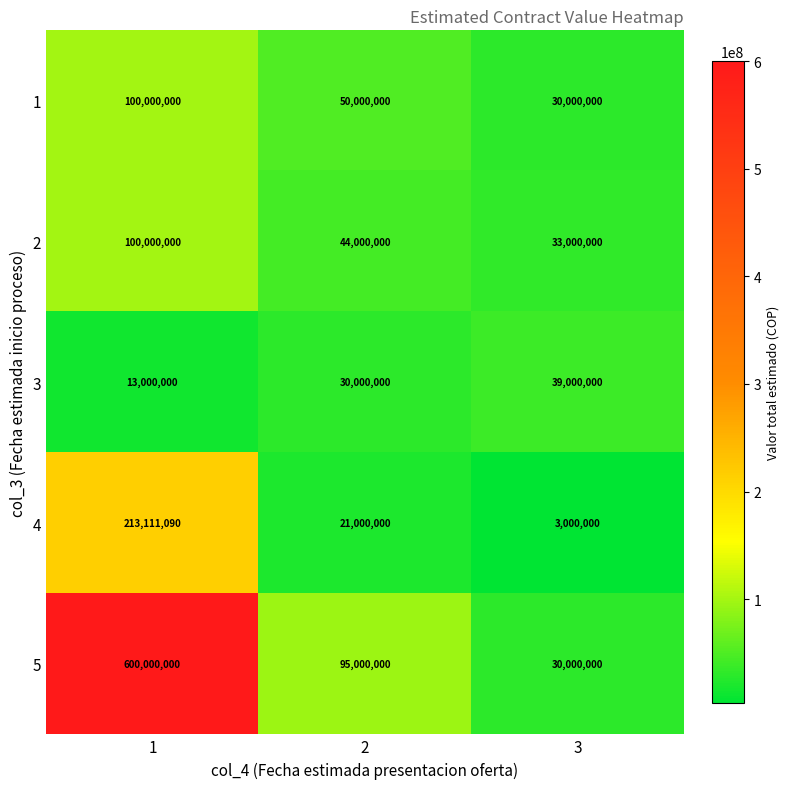

Read the 3 value at 3.

39000000